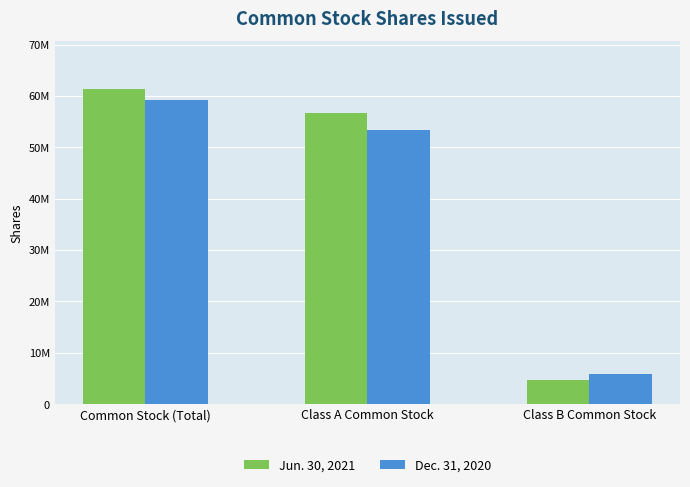

The Jun. 30, 2021 series shows 6188997 at Class B Common Stock. True or false?

False